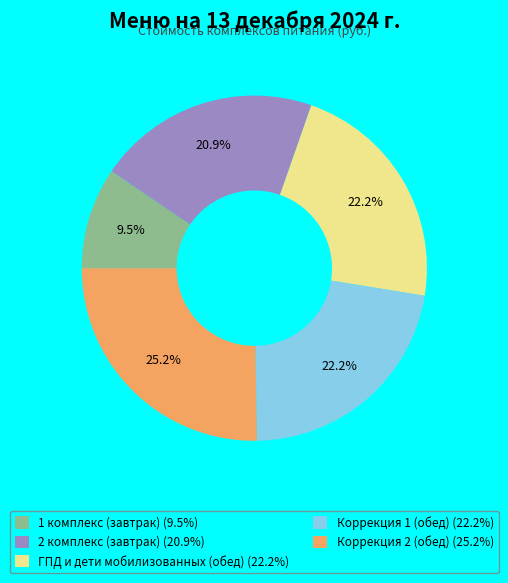

Is there a majority slice in this chart?

No